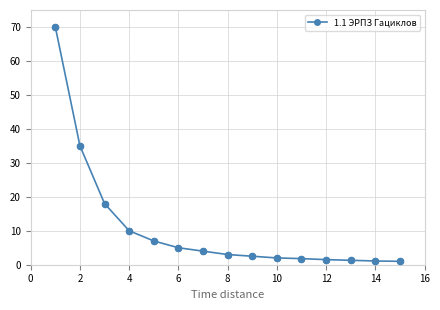

What is the difference between the maximum and minimum values?

69.0